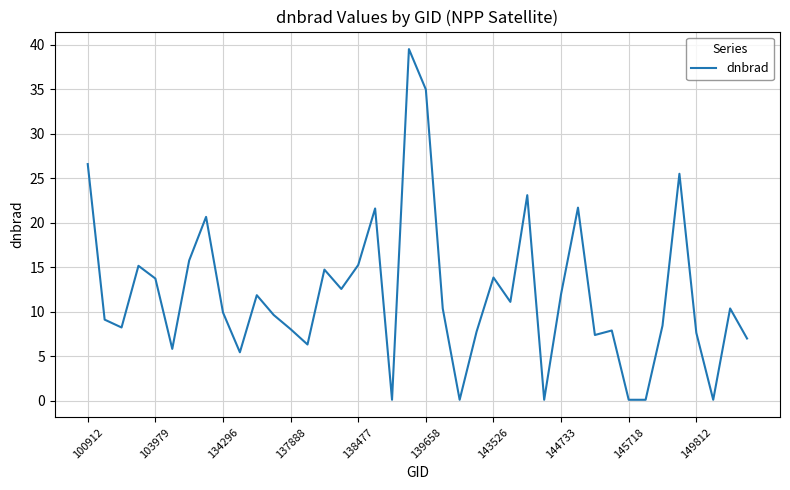

What is the difference between the maximum and minimum values?

39.4